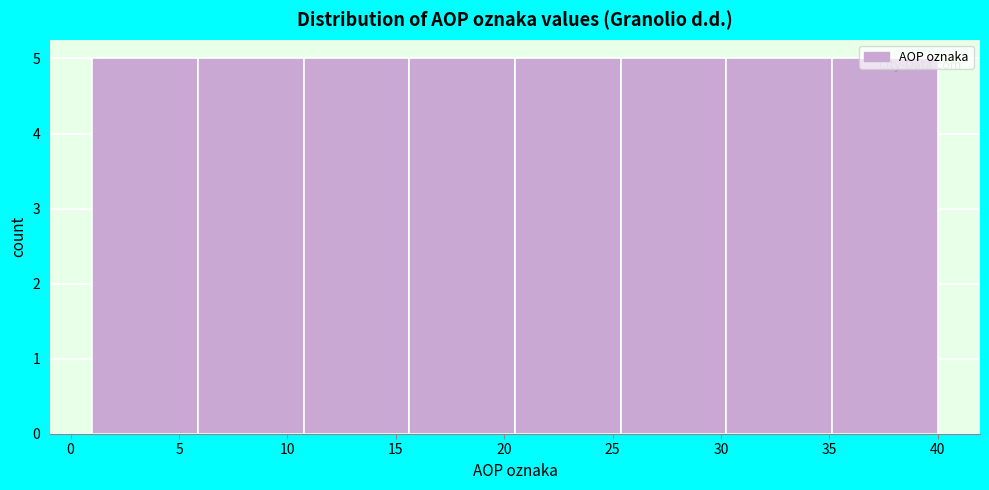

Reading left to right, transcribe this chart: for each bar, give the range it covers on the x-axis and its height. Neither the bar edges nor the heights are printed on the chart, so give them approximately, as read against the axes.

1.0 to 6.0: 5
6.0 to 11.0: 5
11.0 to 15.5: 5
15.5 to 20.5: 5
20.5 to 25.5: 5
25.5 to 30.5: 5
30.5 to 35.0: 5
35.0 to 40.0: 5